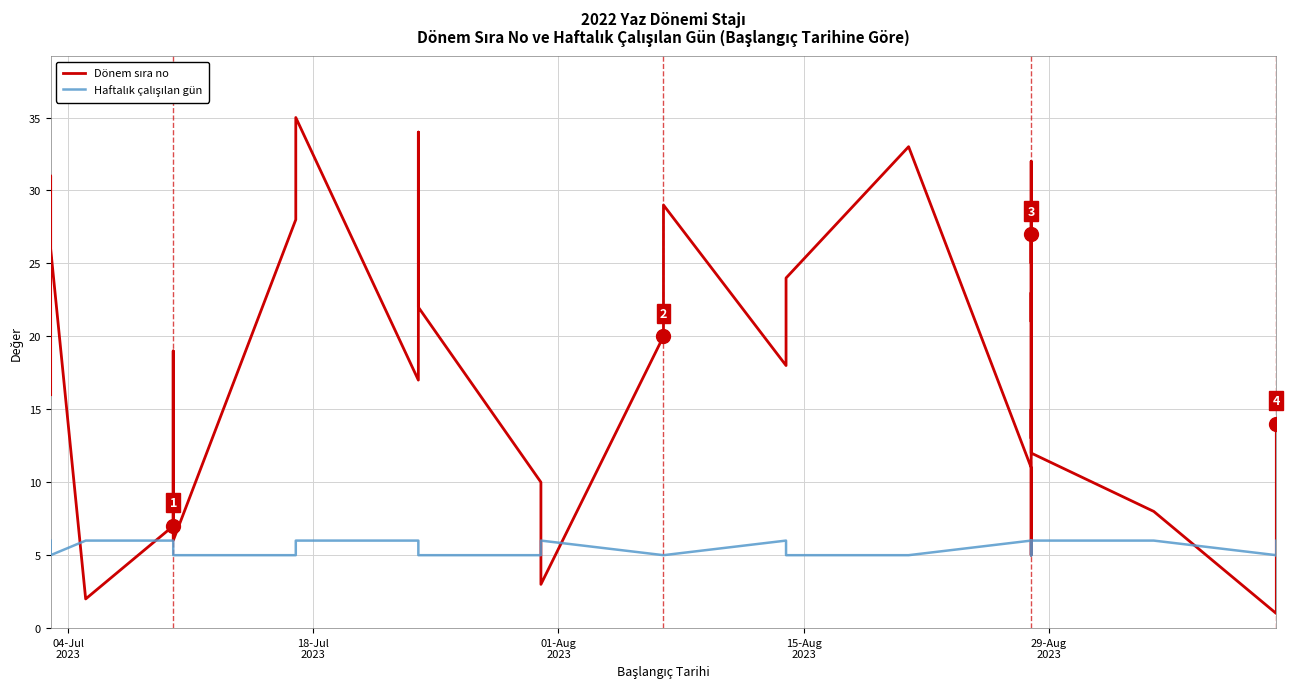

List the series in order of their overall mean, lowest first.

Haftalık çalışılan gün, Dönem sıra no